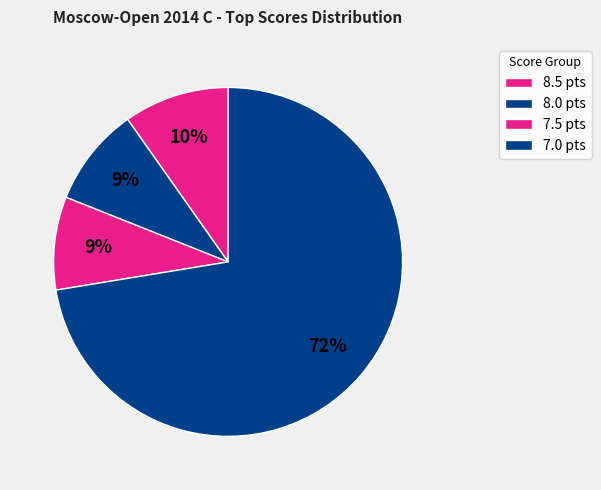

How many segments does this pie chart have?

4